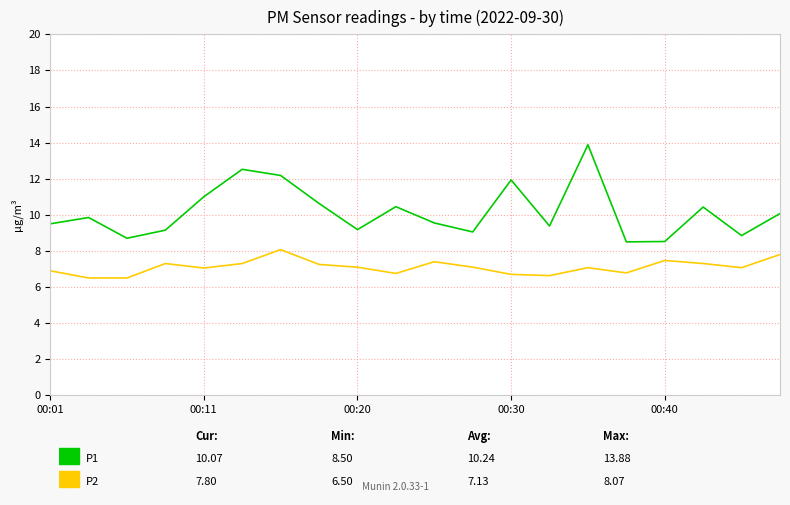

Does the chart display data point markers on the line(s)?

No